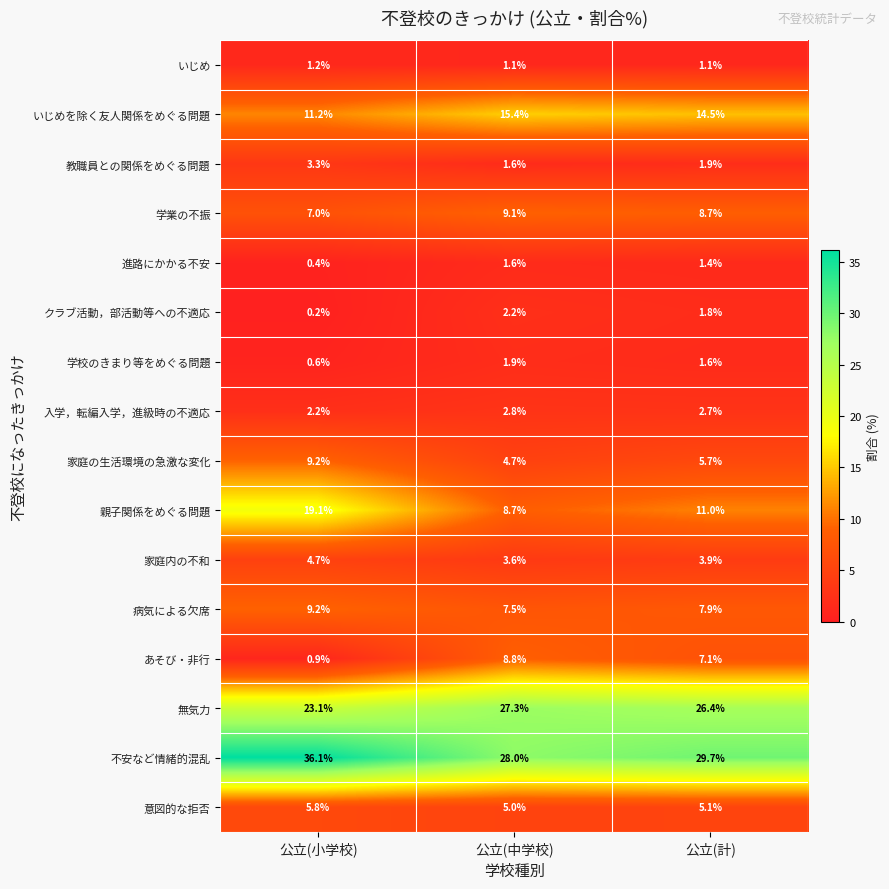

At which category is the sum across all series the highest?

公立(小学校)